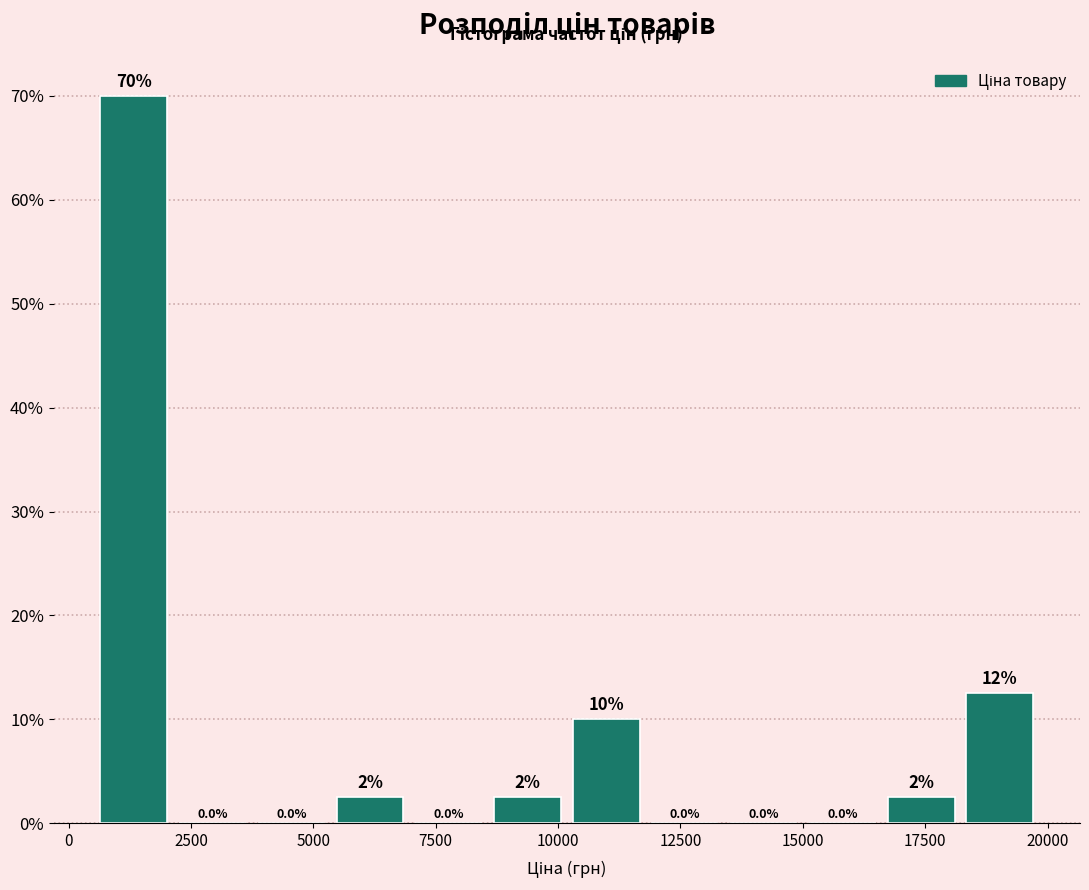

Around what value on the x-axis is the tallest bar? Give the approximate position of its centre, as read against the axis.

1500